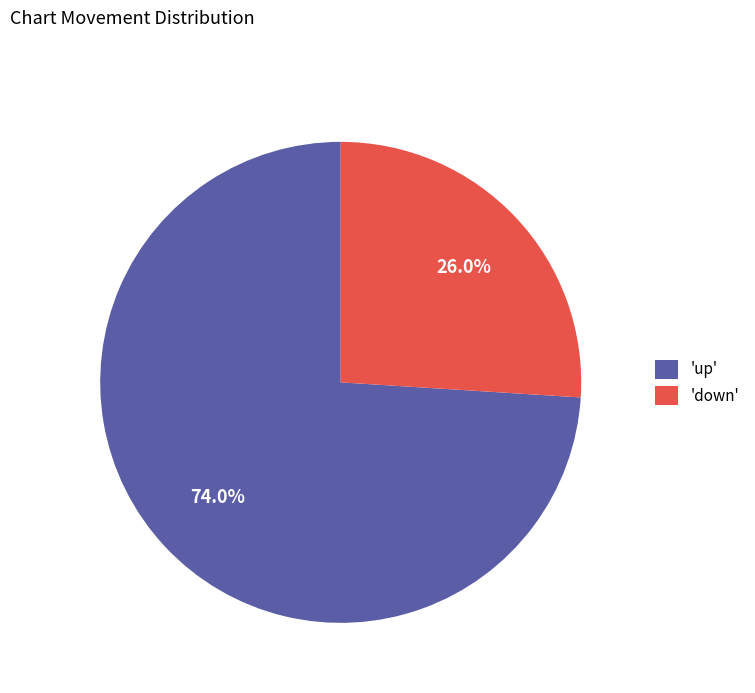

Which category has the biggest portion of the pie?

'up'